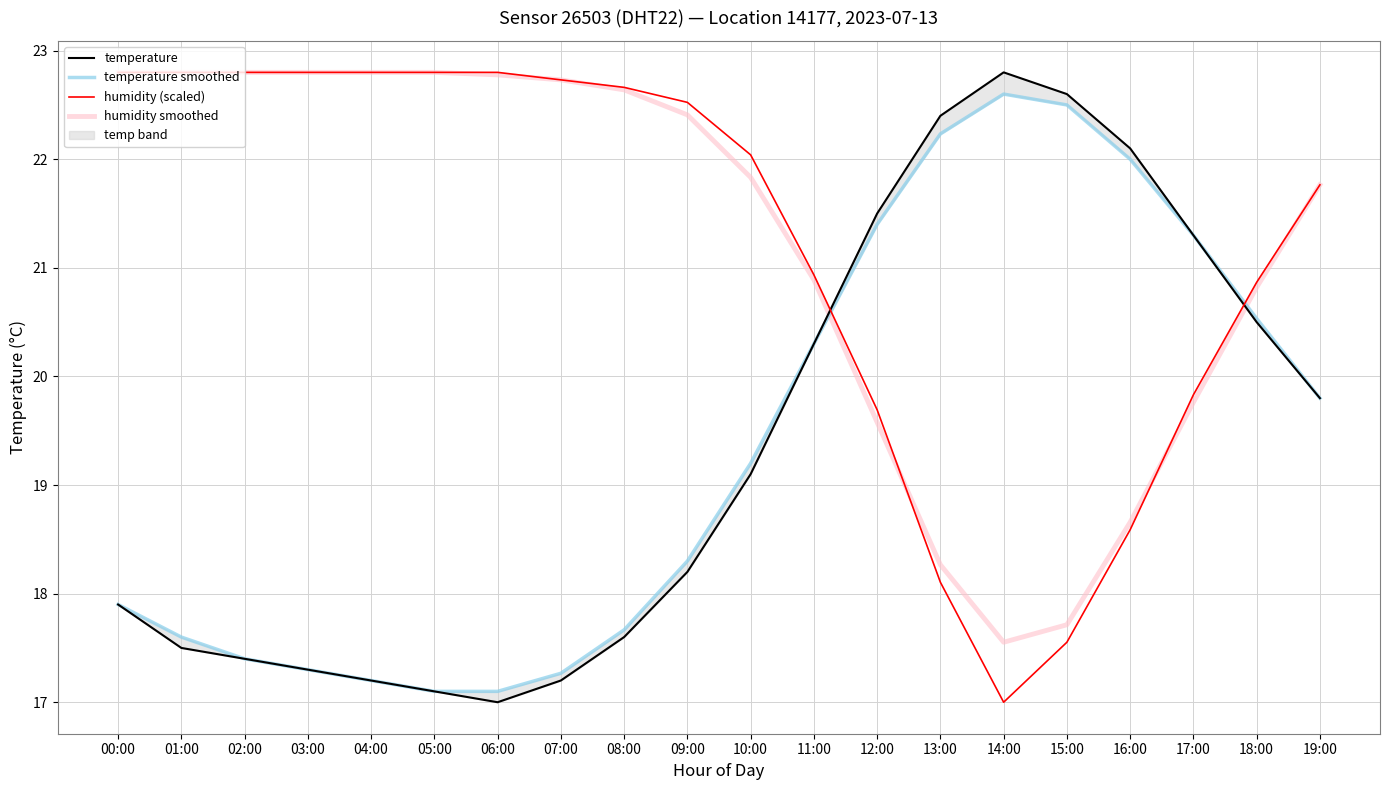

True or false: temperature smoothed has more than 2 points higher than both neighbors.

False